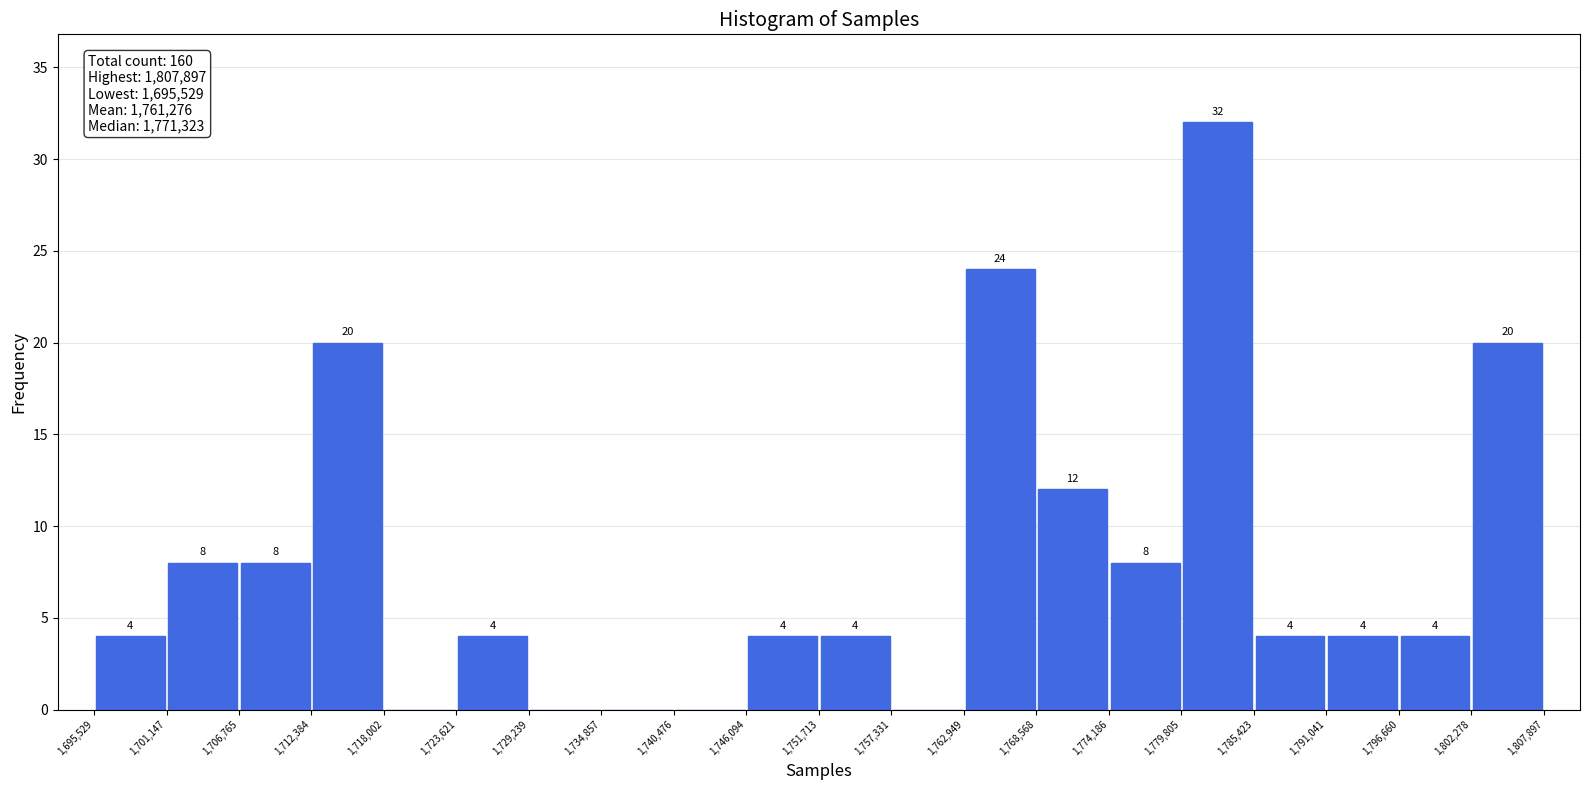

Which range on the x-axis has the tallest bar?

1,779,805 to 1,785,423